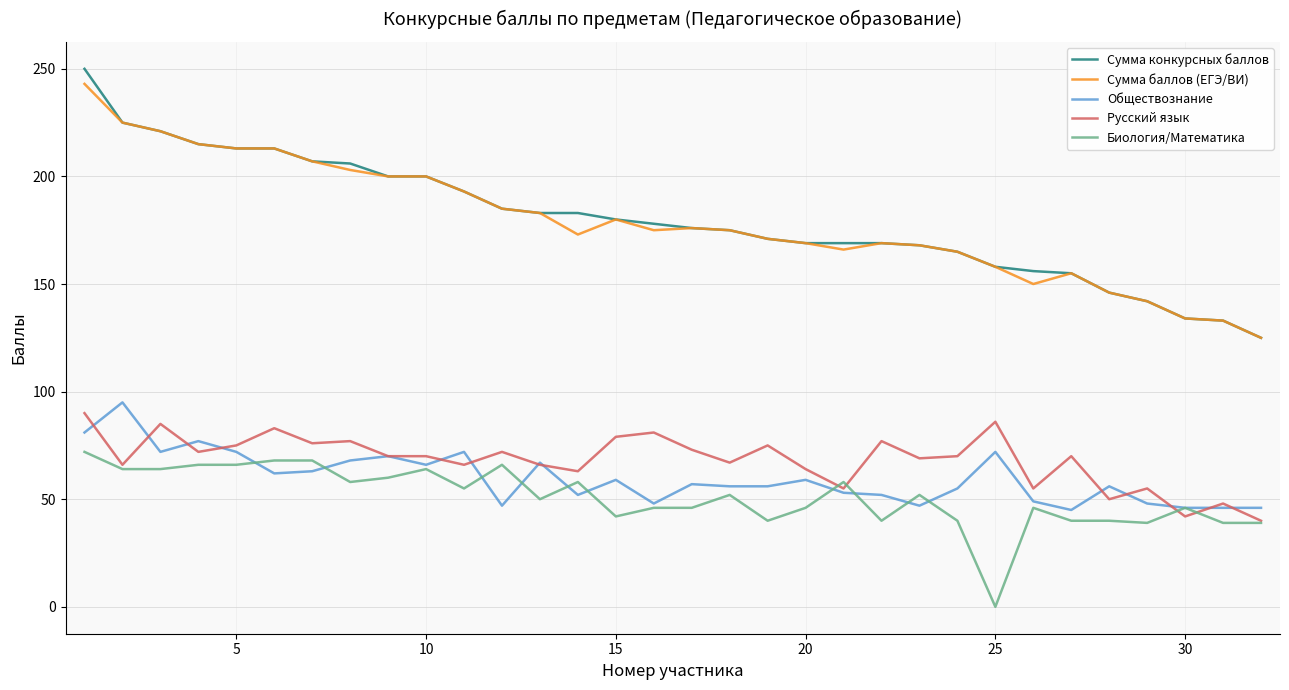

Is this an area chart (filled region under the line)?

No